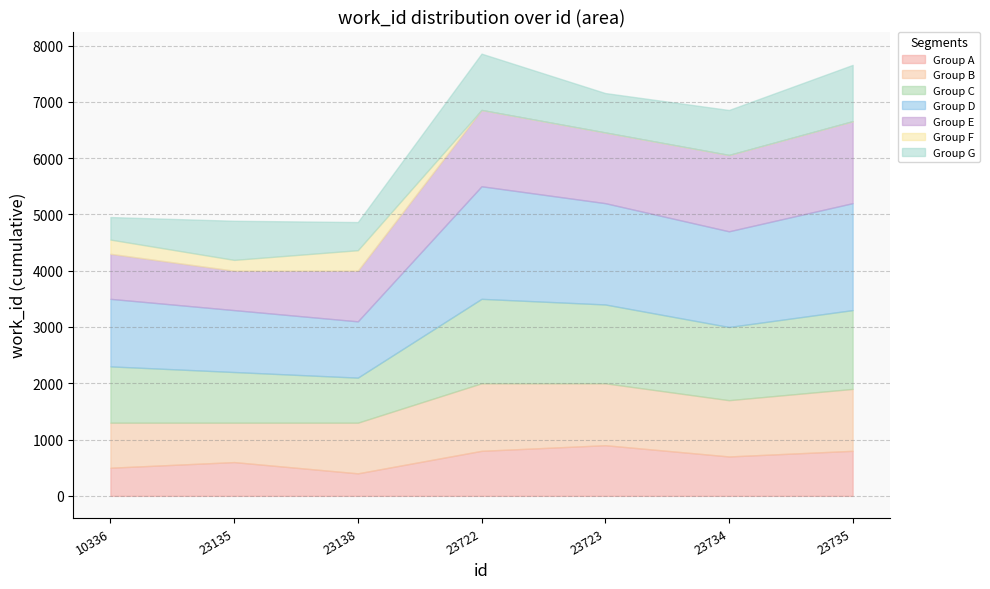

At which category does the data reach its first local valley?

23138